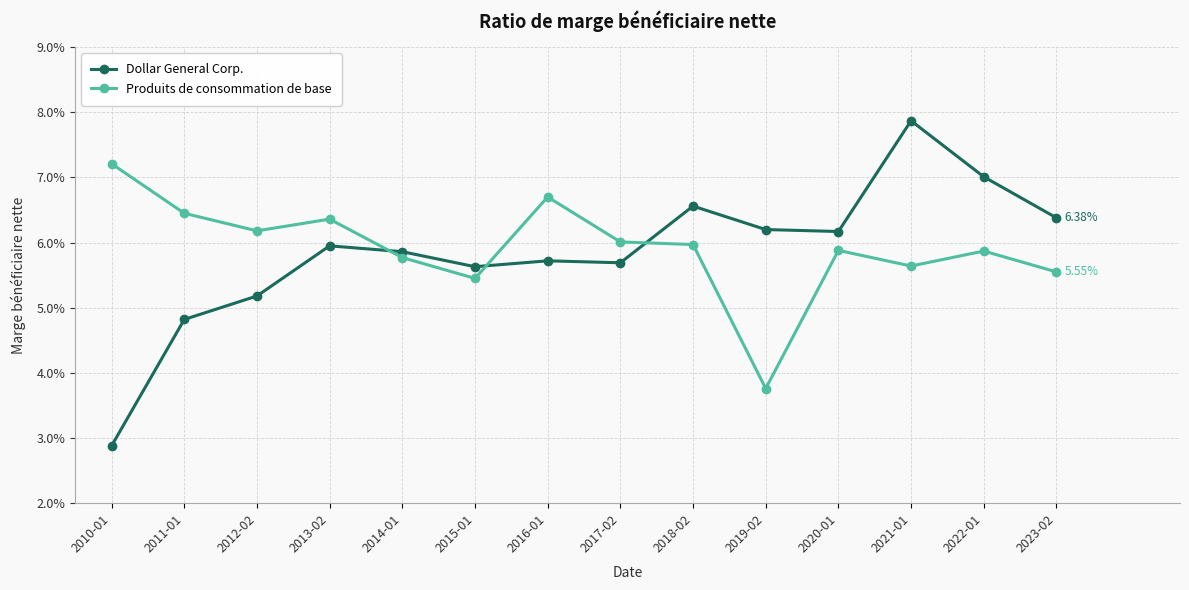

At how many categories does at least one series exceed 0?

14